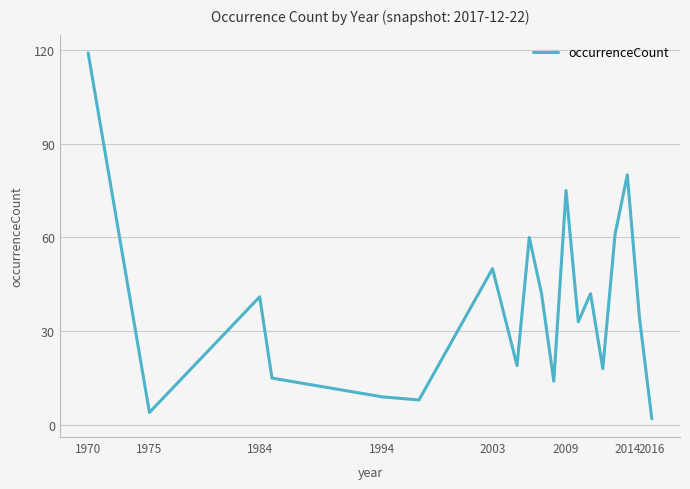

Reading left to right, list all the values displayed in this chart.

119	4	41	15	9	8	50	19	60	42	14	75	33	42	18	61	80	34	2